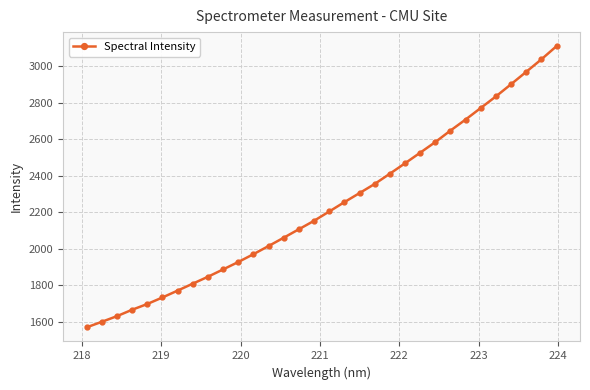

What is the sum of all values?

71521.4